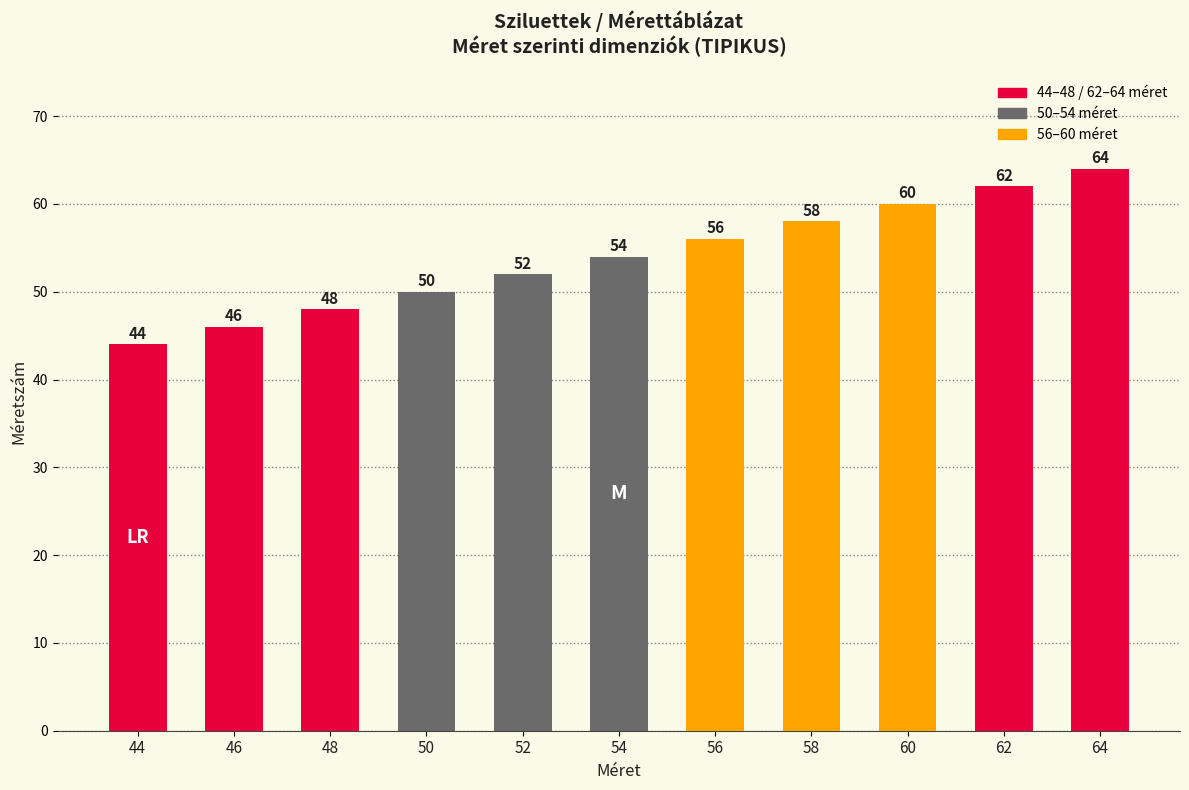

Reading left to right, extract all data points from this chart.

44	46	48	50	52	54	56	58	60	62	64